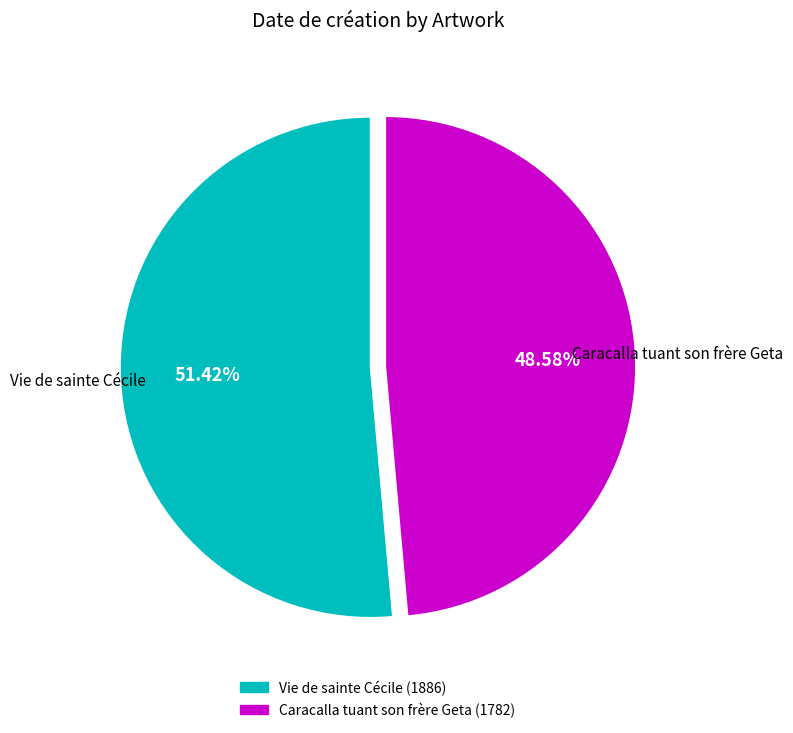

To the nearest percent, what percentage of the pie is Caracalla tuant son frère Geta?

49%